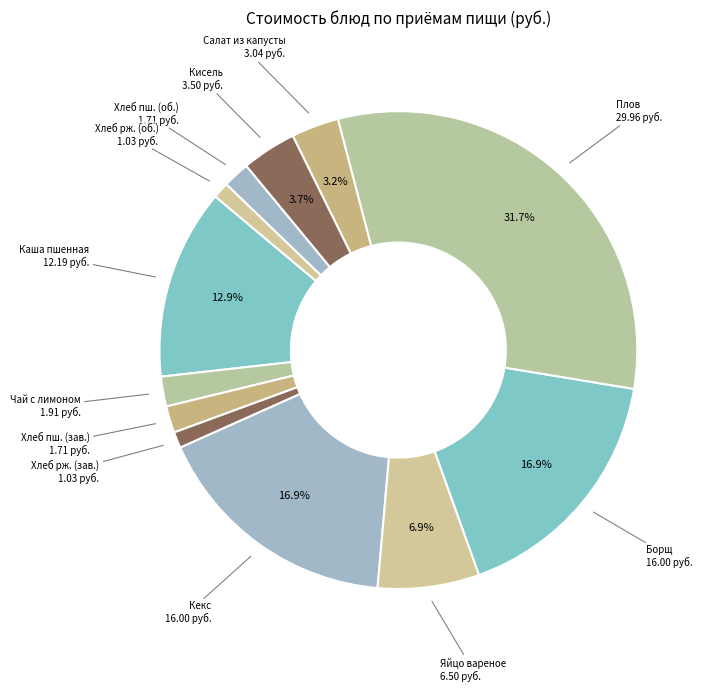

How many slices are in this pie chart?

12